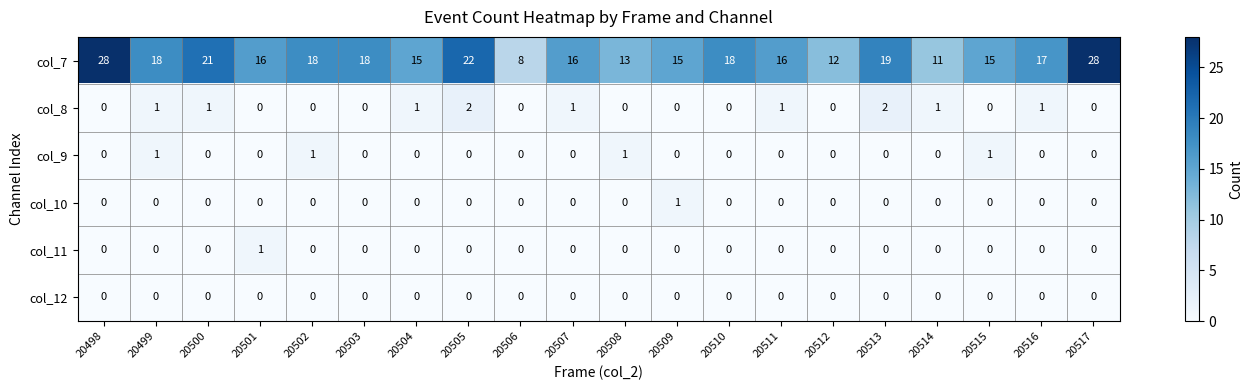

What is the maximum value shown in the chart?

28